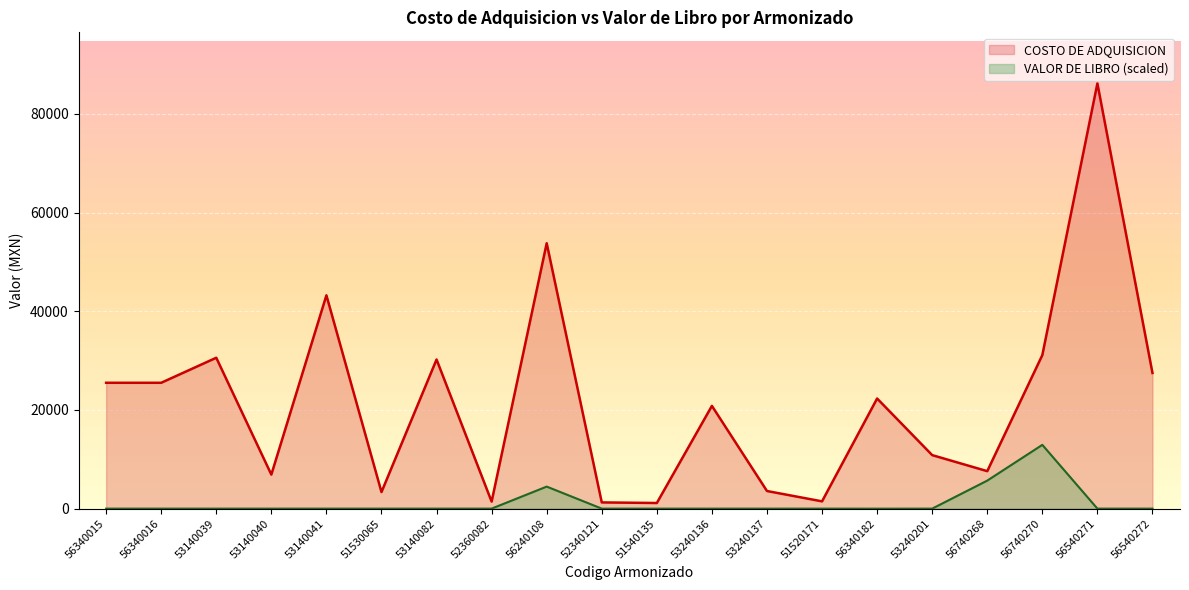

Reading left to right, transcribe all the data shown in this chart.

COSTO DE ADQUISICION: 56340015=25515.8	56340016=25515.8	53140039=30588.5	53140040=6903.0	53140041=43247.0	51530065=3362.1	53140082=30231.5	52360082=1426.7	56240108=53803.3	52340121=1265.0	51540135=1145.0	53240136=20831.9	53240137=3575.3	51520171=1479.9	56340182=22324.0	53240201=10851.7	56740268=7600.0	56740270=31125.6	56540271=86206.9	56540272=27500.0
VALOR DE LIBRO: 56340015=5.0	56340016=5.0	53140039=5.0	53140040=5.0	53140041=5.0	51530065=5.0	53140082=5.0	52360082=5.0	56240108=4470.5	52340121=5.0	51540135=5.0	53240136=5.0	53240137=5.0	51520171=5.0	56340182=0.0	53240201=5.0	56740268=5683.3	56740270=12931.0	56540271=5.0	56540272=5.0